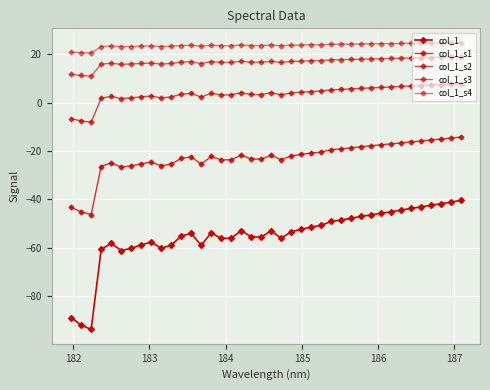

How many data points does each series have?

40